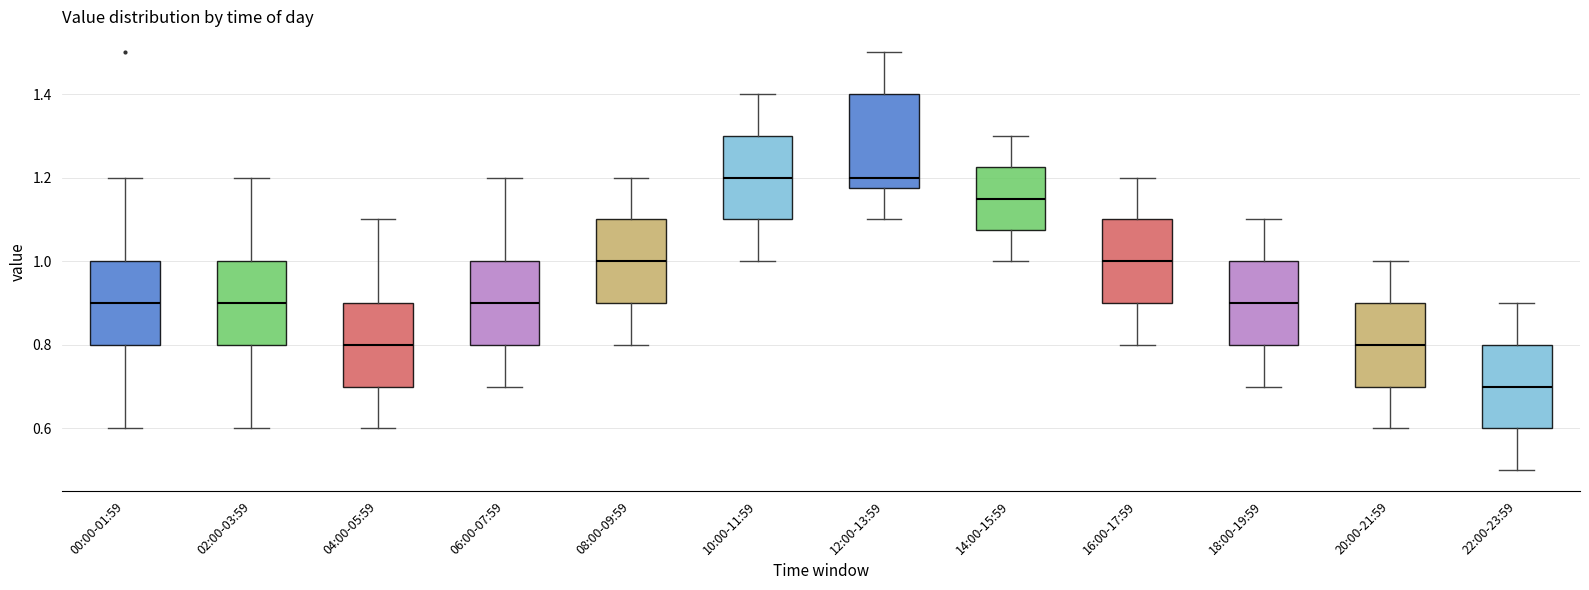

Where does the upper whisker of the box for 06:00-07:59 end on the y-axis? The values are not printed on the chart, so give them approximately, as read against the axis.

1.20